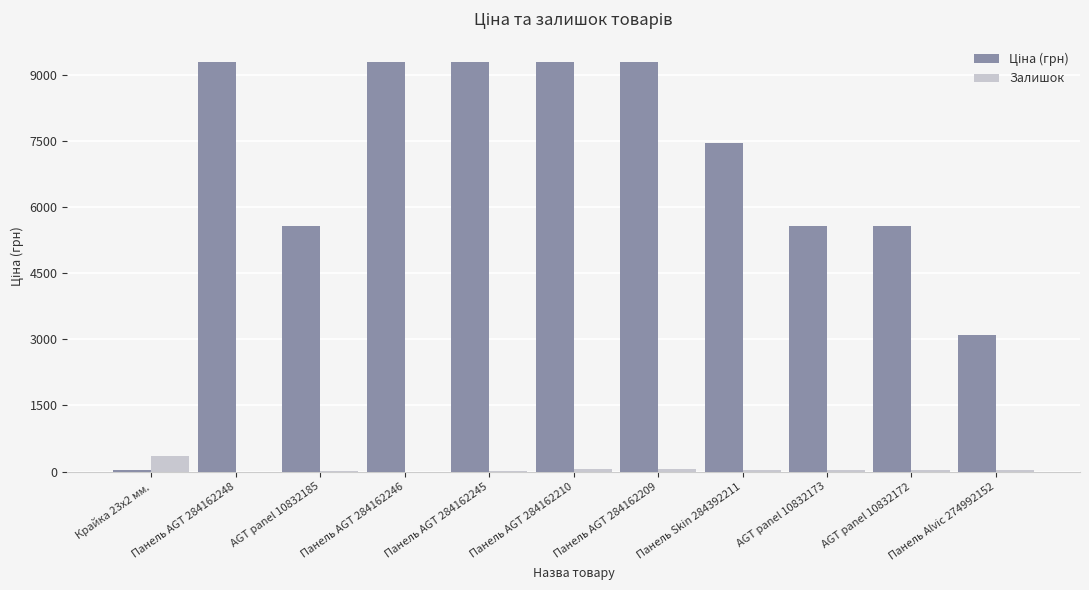

What is the highest value of the Залишок series?

360.0